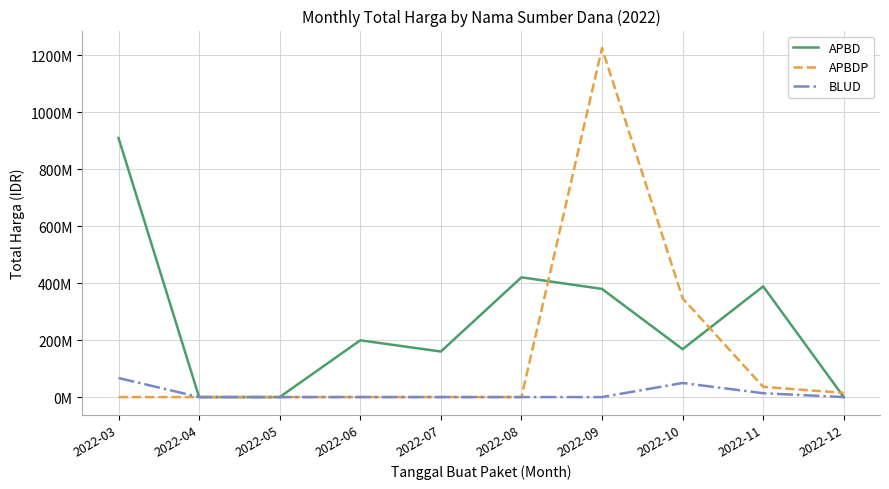

True or false: BLUD and APBD cross at least once.

False